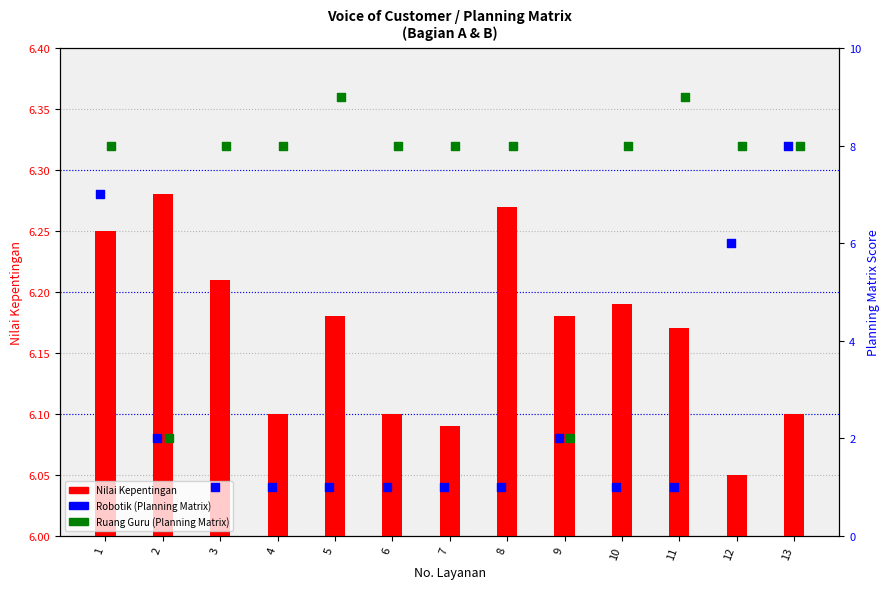

Is the value of Ruang Guru at 10 greater than the value of Nilai Kepentingan at 1?

Yes